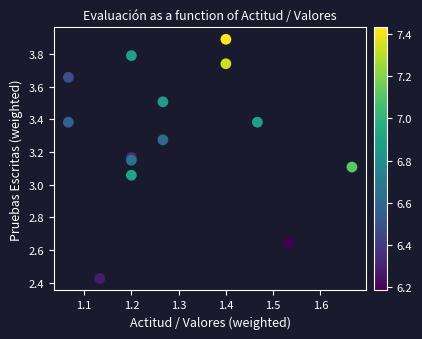

What is the range of X values (max minus min)?

0.6